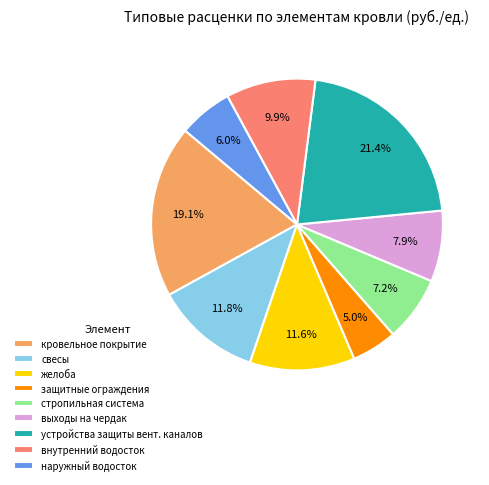

What portion of the pie excludes внутренний водосток?

90.1%